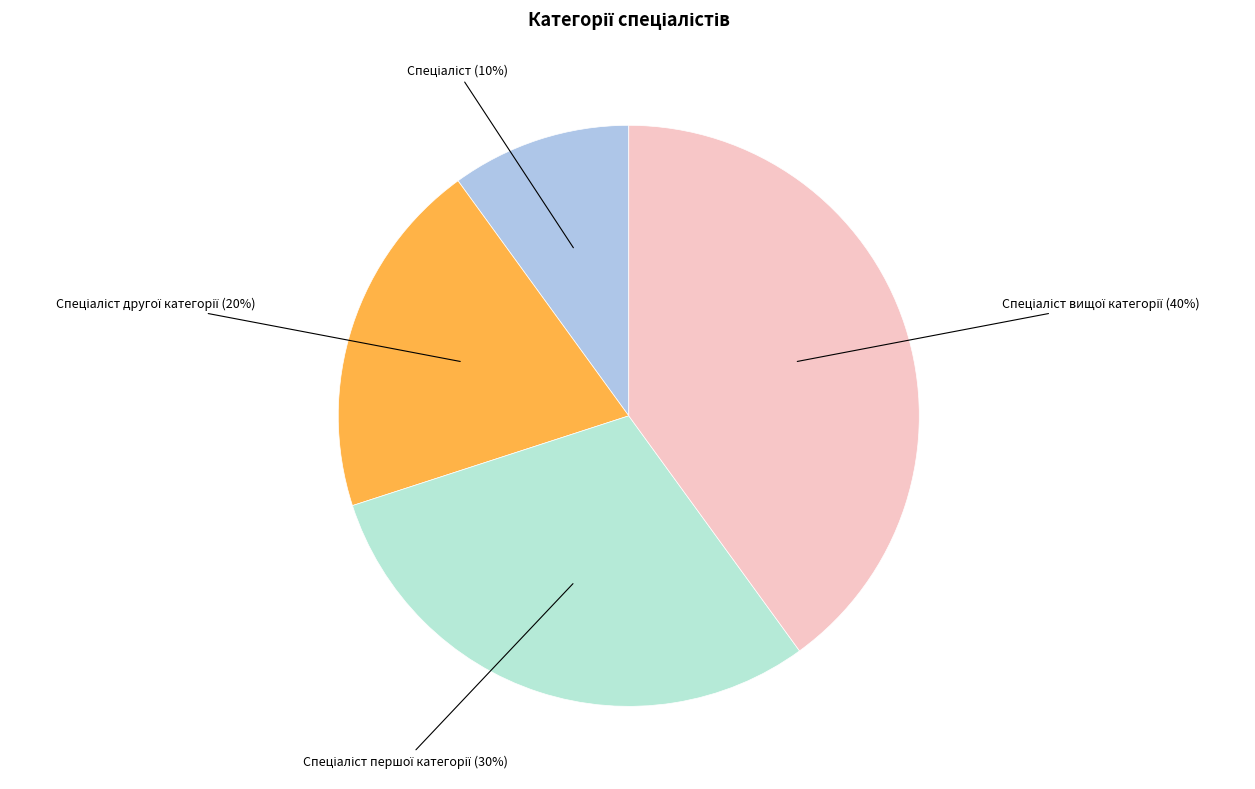

To the nearest percent, what is the difference between the largest and smallest slice percentages?

30%